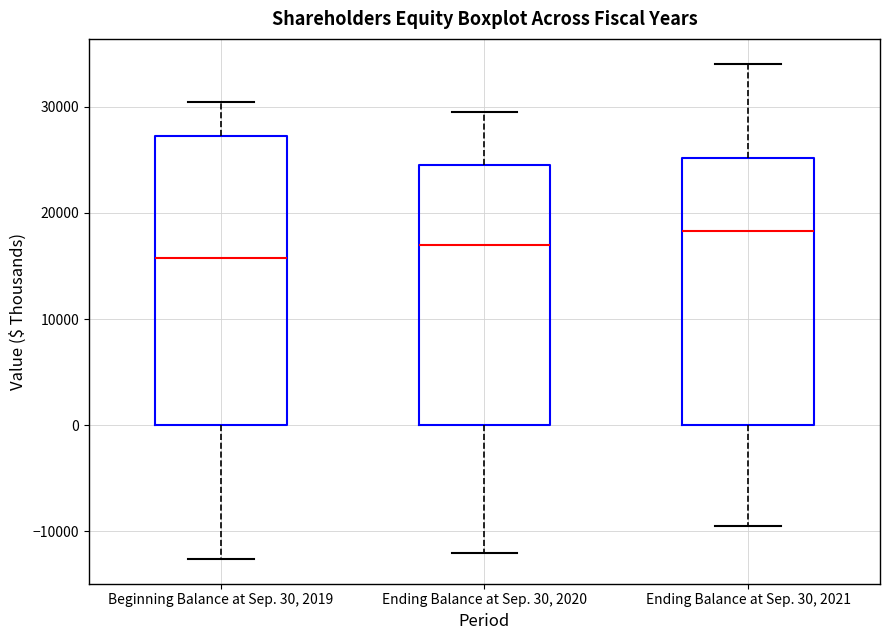

Reading left to right, transcribe this box plot: for each box, give where its median line is, the range the box spans, and where its two whiskers end, as read against the y-axis. The values are not printed on the chart, so give them approximately, as read against the axis.

Beginning Balance at Sep. 30, 2019: median 16000, box 0 to 27000, whiskers -13000 to 30000
Ending Balance at Sep. 30, 2020: median 17000, box 0 to 24000, whiskers -12000 to 30000
Ending Balance at Sep. 30, 2021: median 18000, box 0 to 25000, whiskers -9000 to 34000